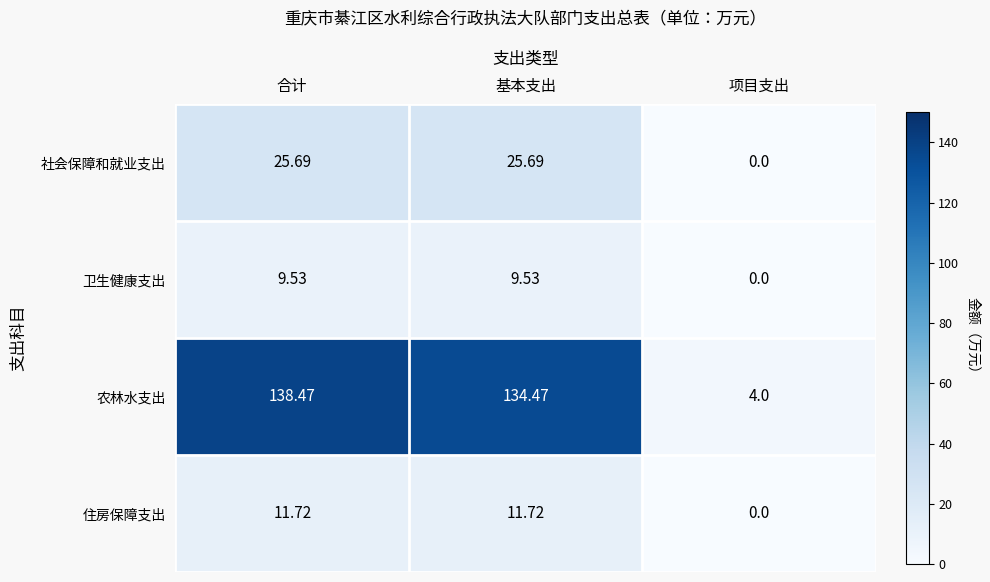

Which series has the largest range (max minus min)?

农林水支出